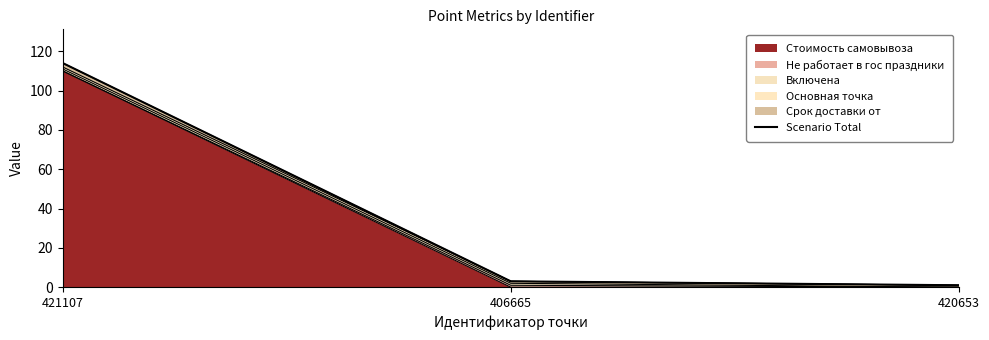

The value at 420653 is 1. True or false?

False